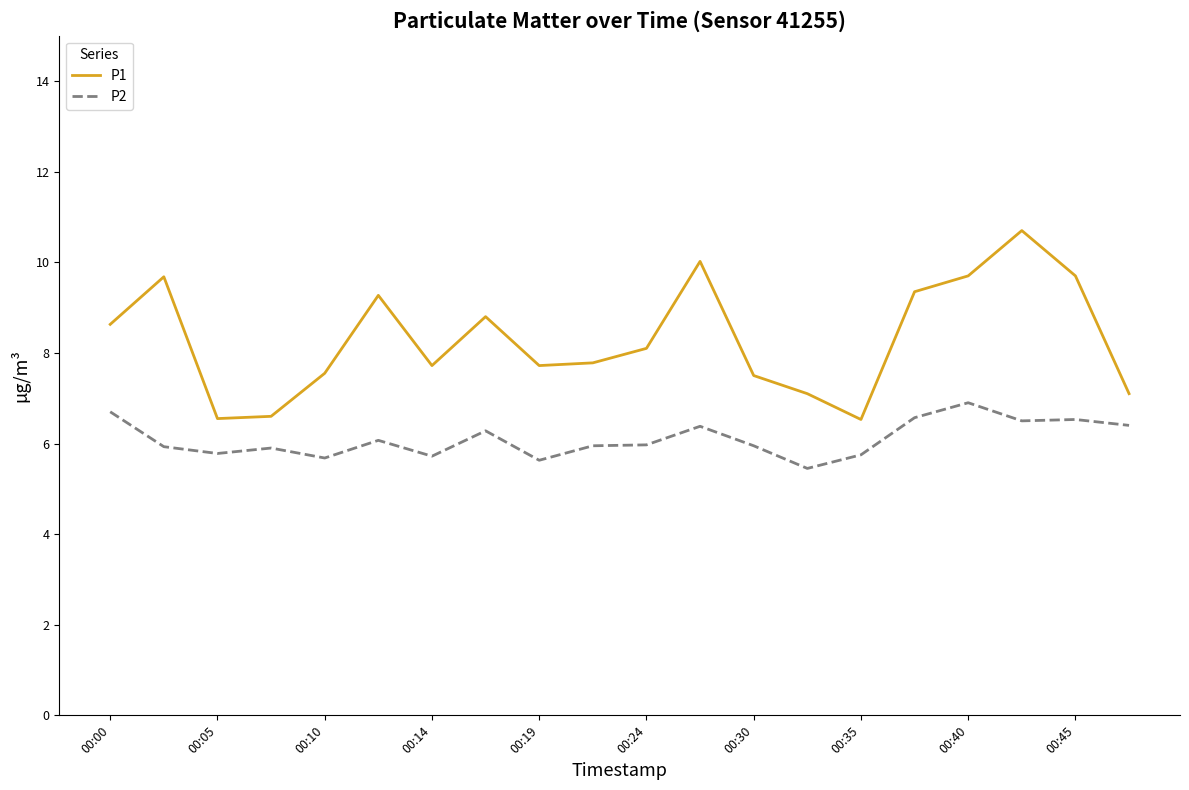

True or false: P2 and P1 intersect in this chart.

False